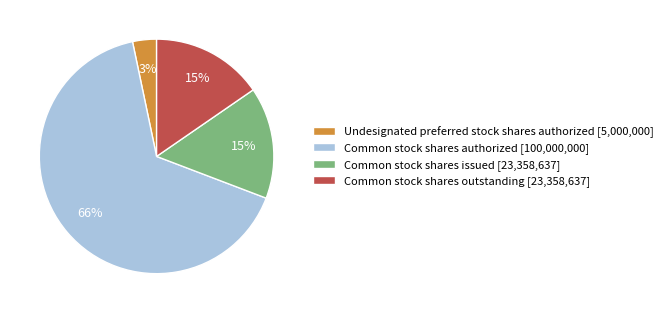

Between Common stock shares issued [23,358,637] and Undesignated preferred stock shares authorized [5,000,000], which is larger?

Common stock shares issued [23,358,637]